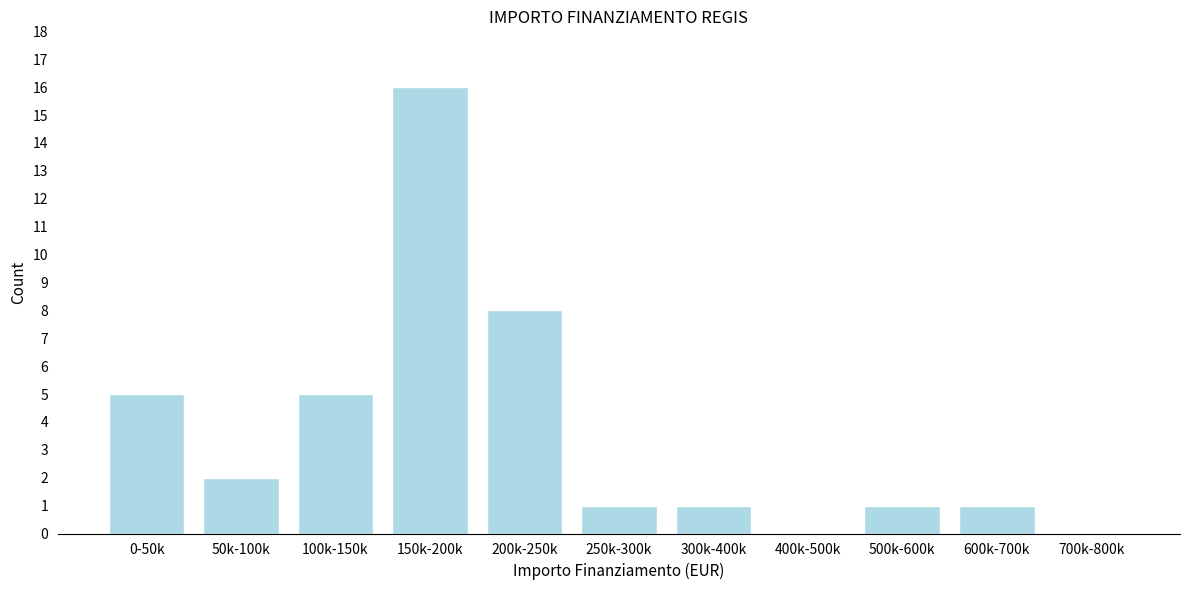

Reading left to right, what are all the values shown in this chart?

0-50k=5	50k-100k=2	100k-150k=5	150k-200k=16	200k-250k=8	250k-300k=1	300k-400k=1	400k-500k=0	500k-600k=1	600k-700k=1	700k-800k=0